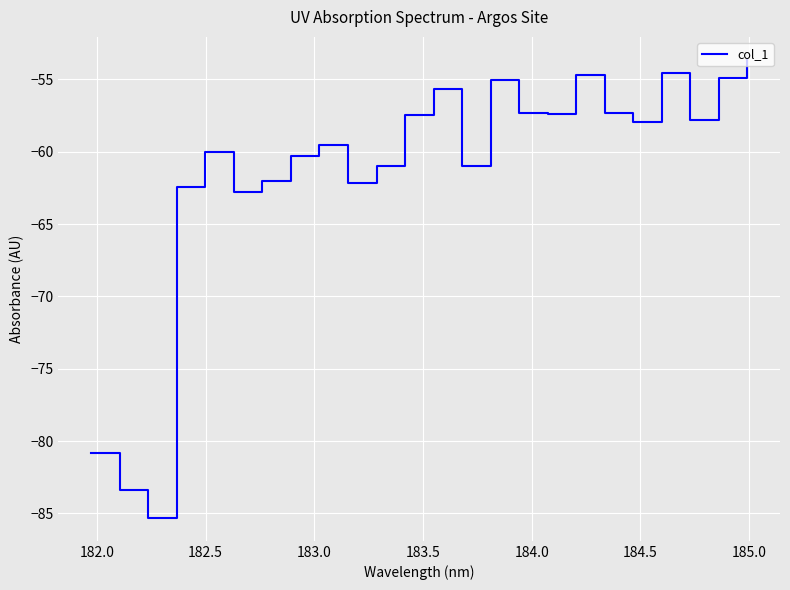

How many interior local peaks (higher than both neighbors) does the data have?

6